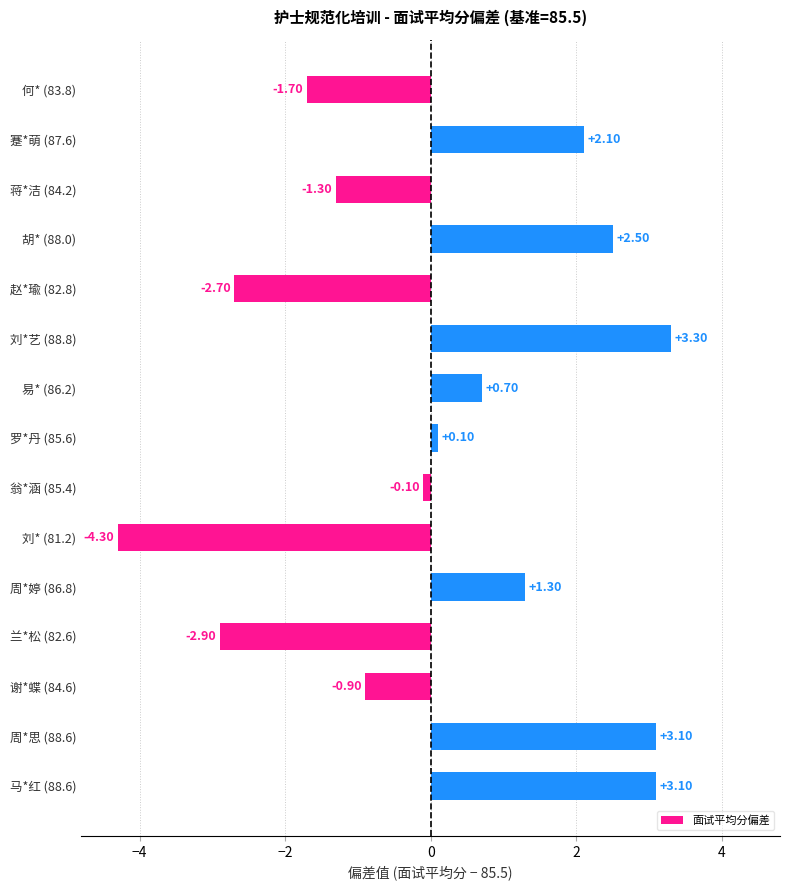

What is the maximum value shown in the chart?

3.3